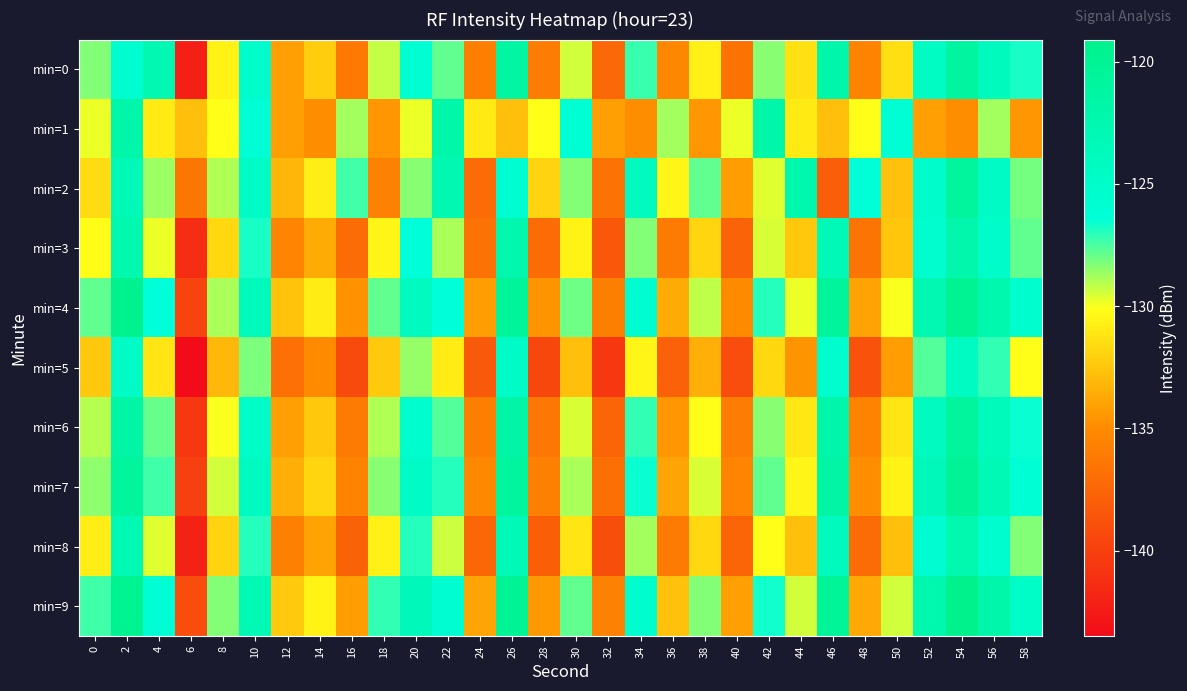

At which category is the sum across all series the highest?

2